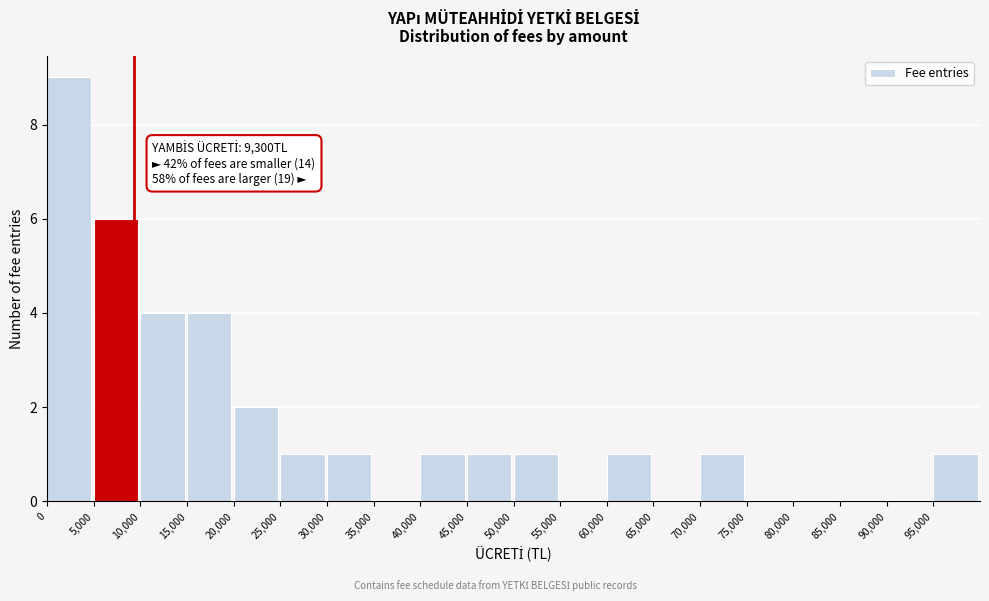

Over which range of the x-axis is the bar tallest?

0 to 5000